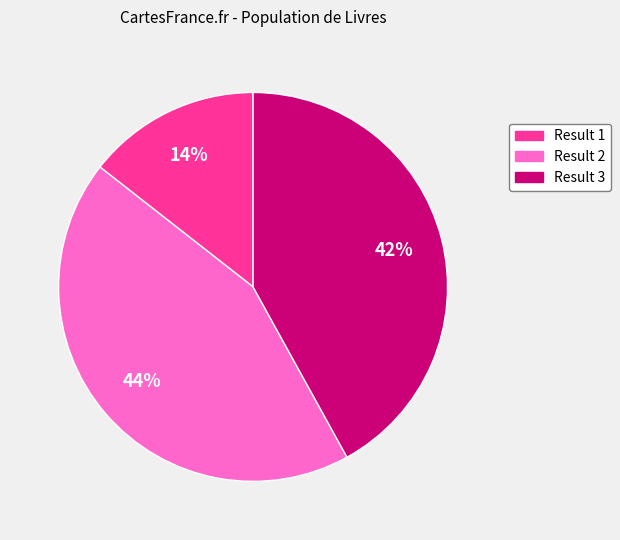

Count the number of slices in the pie.

3